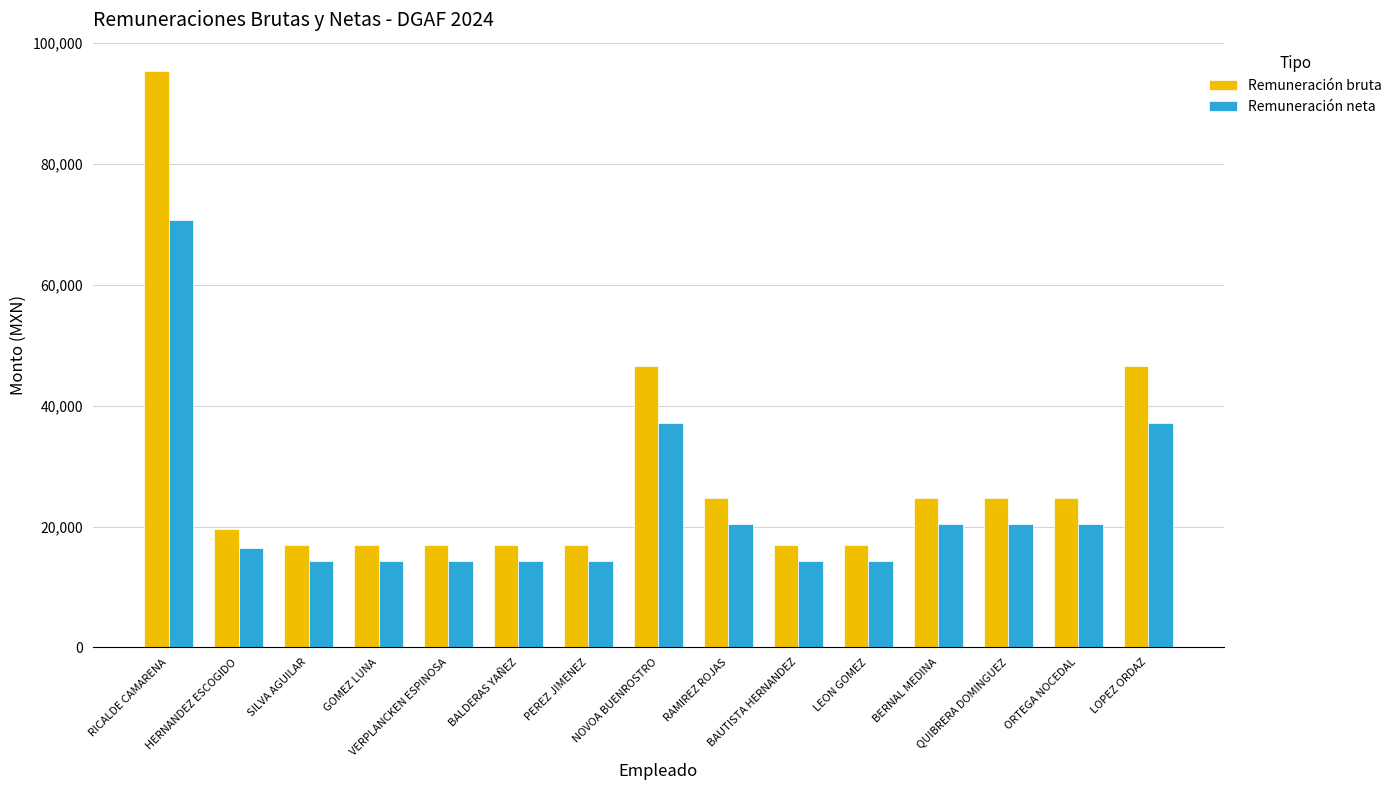

What is the label of the 15th bar from the left?

LOPEZ ORDAZ